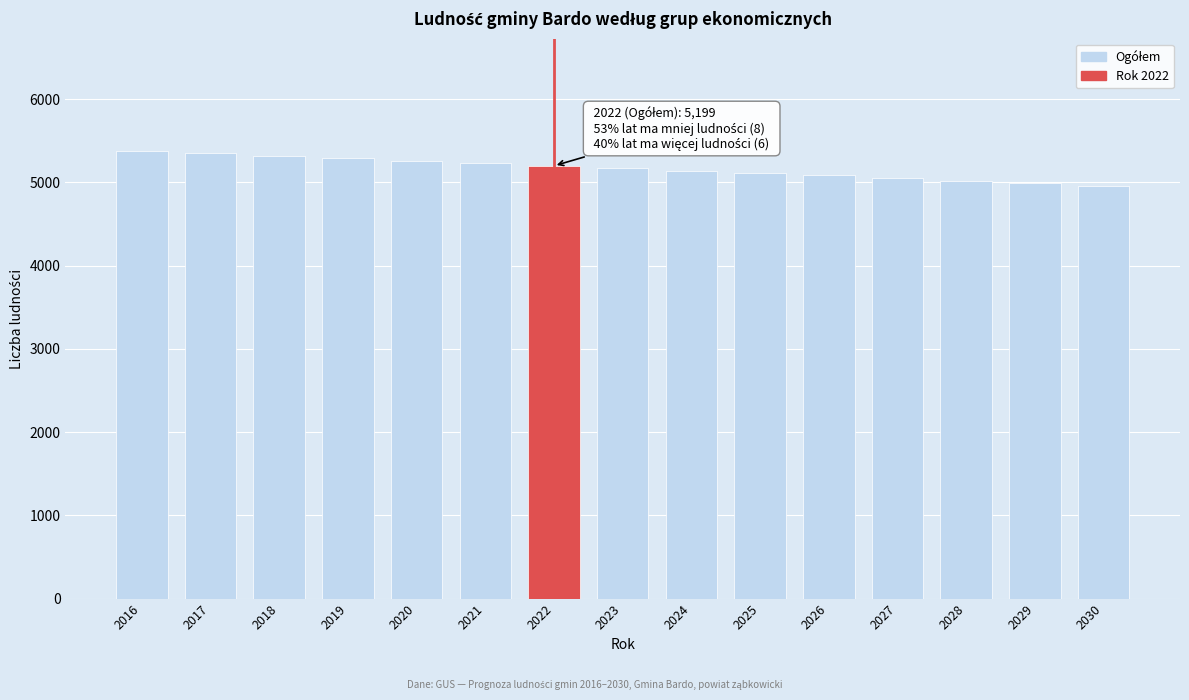

Reading left to right, transcribe all the data shown in this chart.

2016=5381	2017=5349	2018=5317	2019=5287	2020=5258	2021=5229	2022=5199	2023=5169	2024=5141	2025=5113	2026=5085	2027=5052	2028=5022	2029=4990	2030=4959